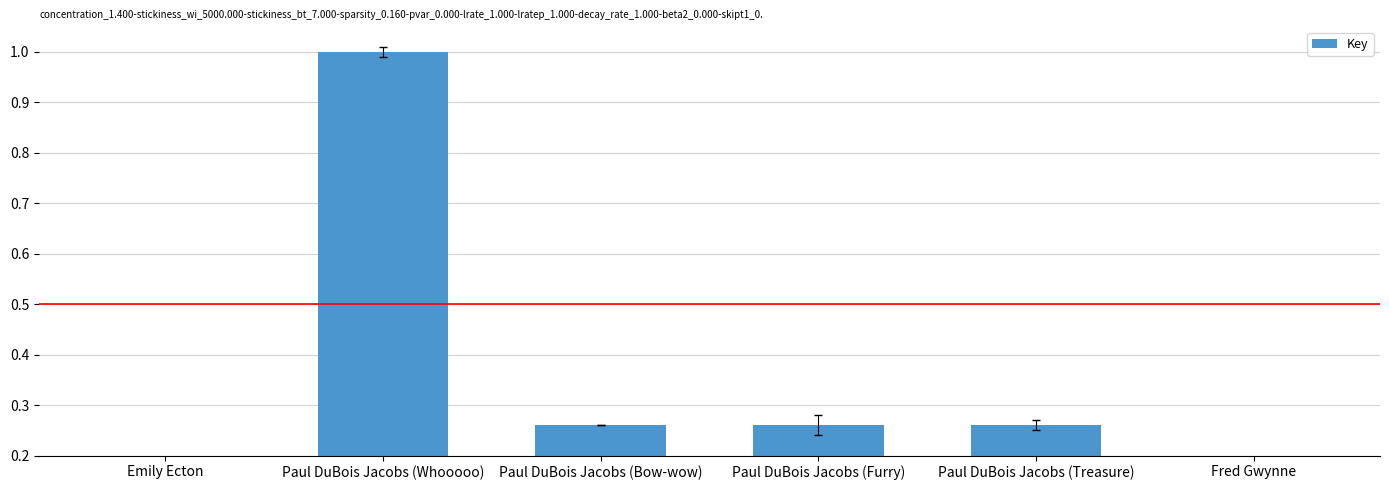

How many distinct data groups are displayed?

1